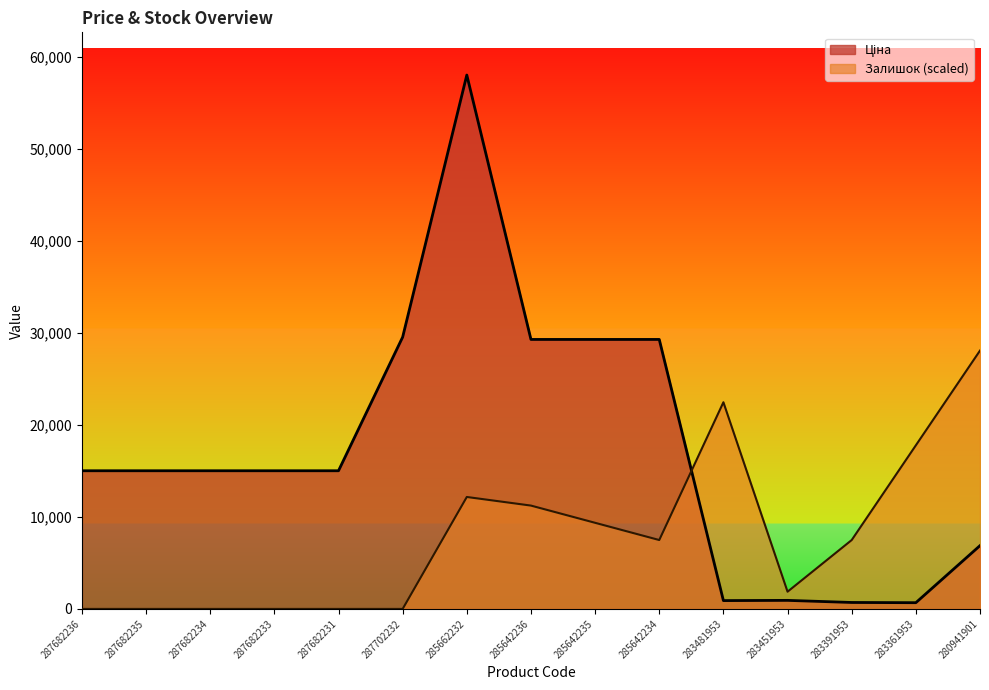

How many interior local valleys does the Ціна series have?

2